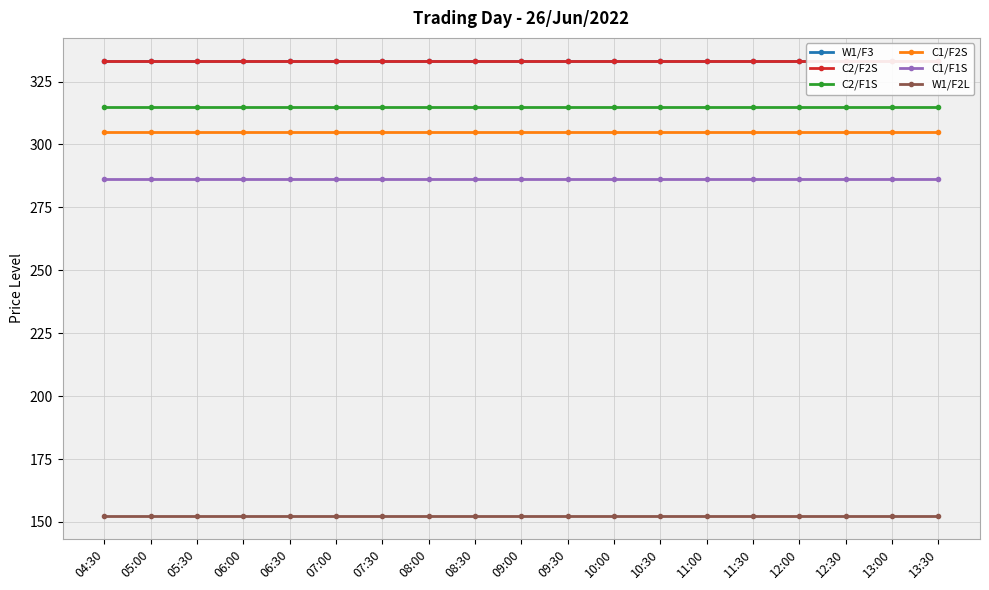

Is it true that C2/F2S equals 333.3 at 05:00?

True